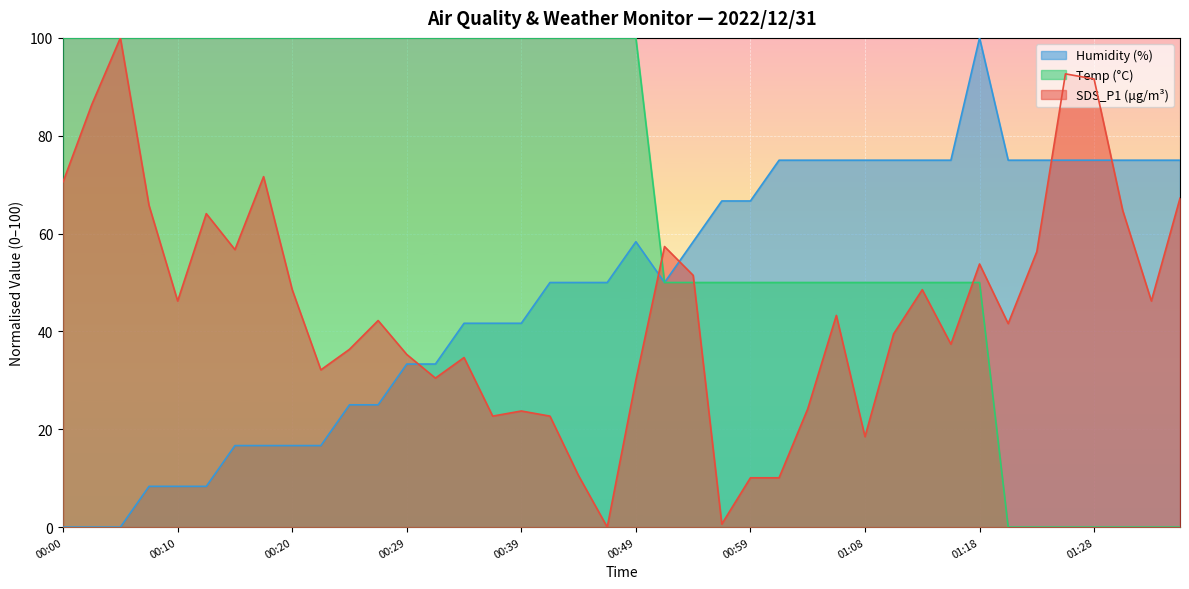

At which category is the sum across all series the highest?

01:18